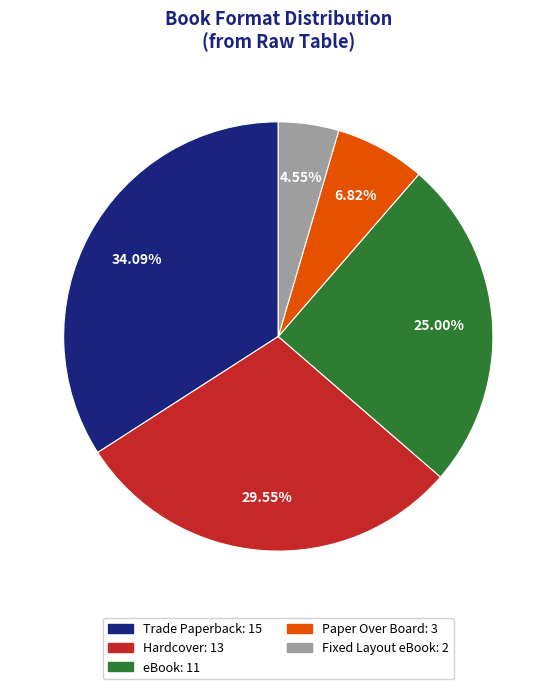

Between Paper Over Board and Fixed Layout eBook, which is larger?

Paper Over Board